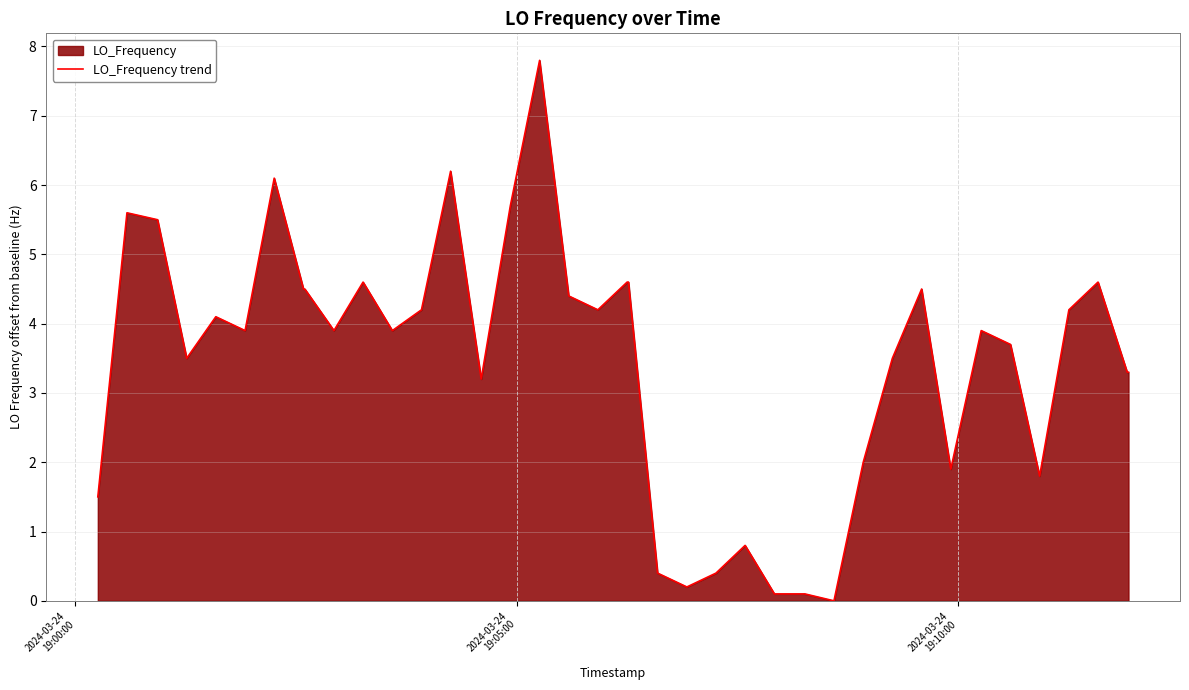

Does the chart display data point markers on the line(s)?

No